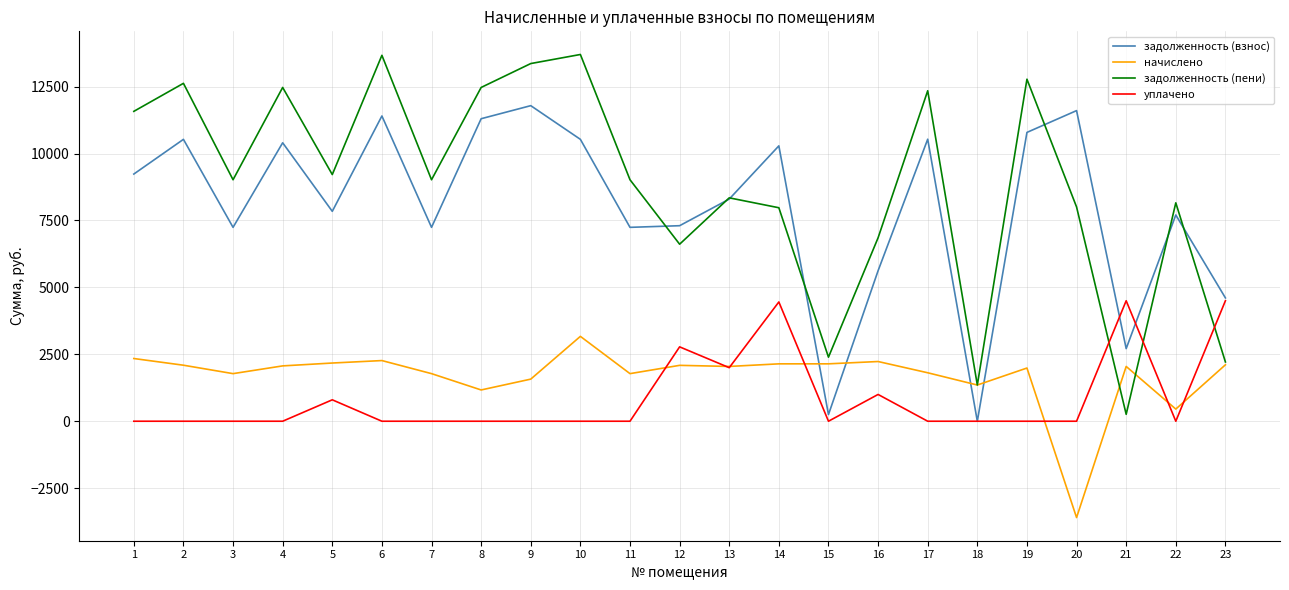

What is the average value of the уплачено series?

871.0